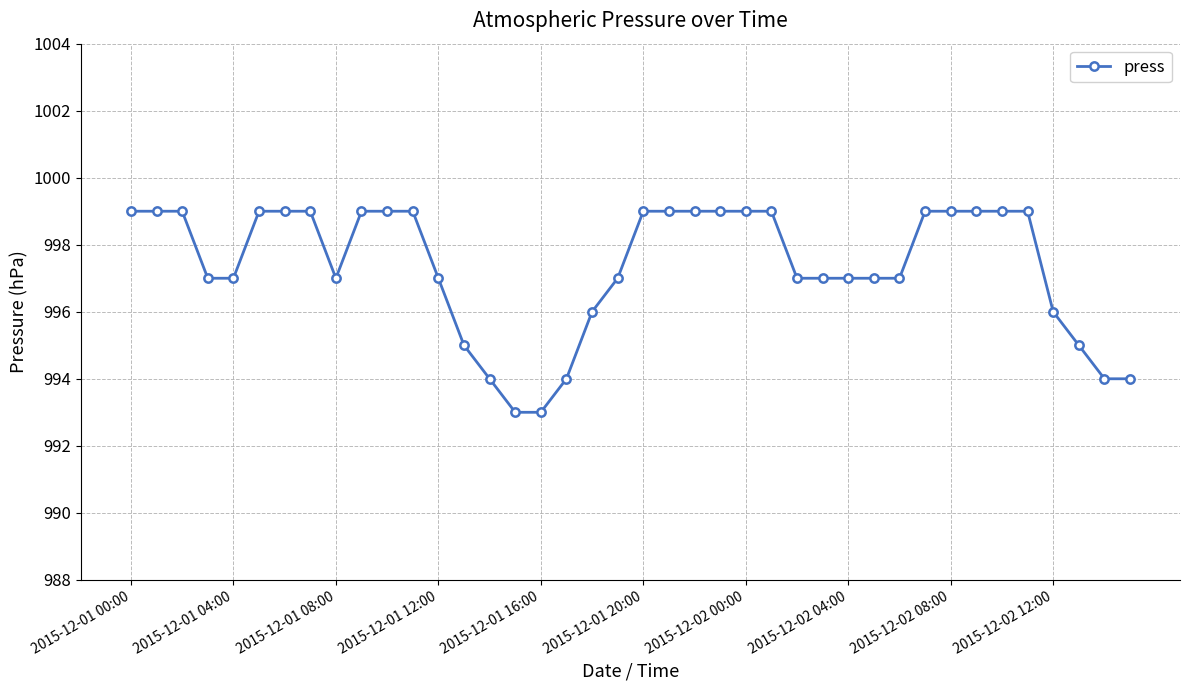

What is the minimum value shown in the chart?

993